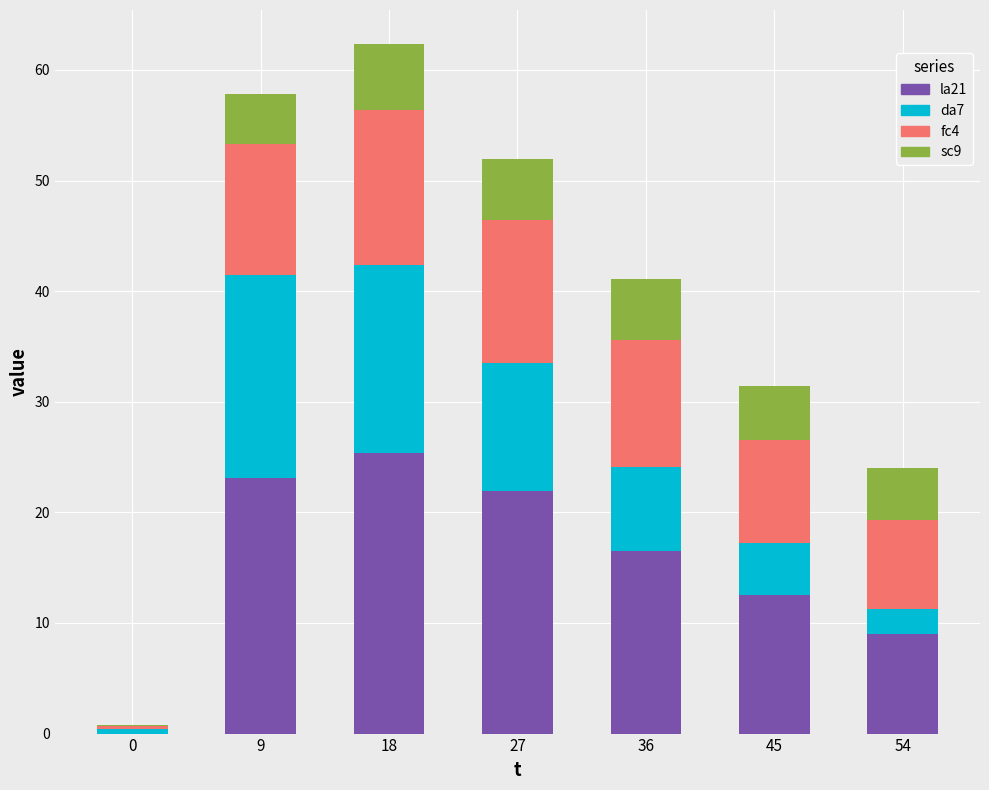

Are the bars grouped side by side (vs. stacked)?

No